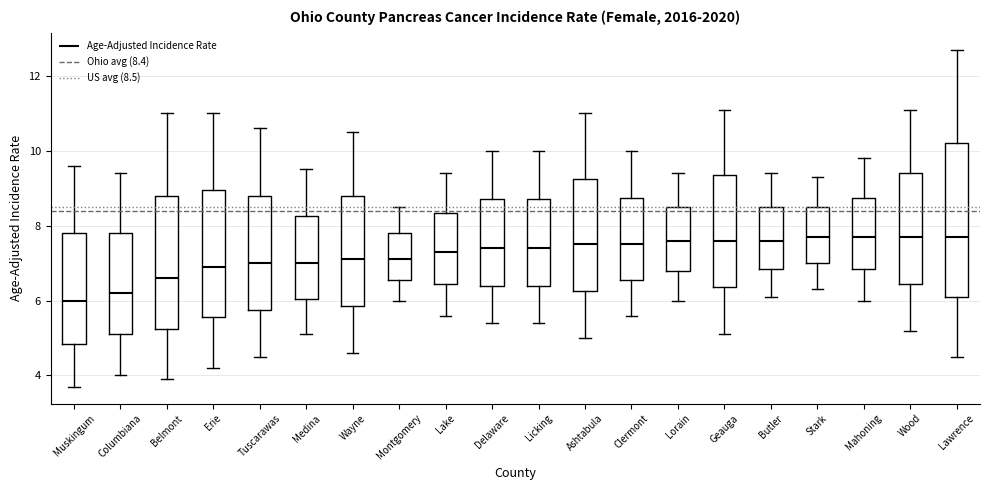

Reading left to right, read every box against the y-axis: the position of its median line, the range the box covers, and the ends of its whiskers. The values are not printed on the chart, so give them approximately, as read against the axis.

Muskingum: median 6.0, box 4.8 to 7.8, whiskers 3.8 to 9.6
Columbiana: median 6.2, box 5.2 to 7.8, whiskers 4.0 to 9.4
Belmont: median 6.6, box 5.2 to 8.8, whiskers 4.0 to 11.0
Erie: median 7.0, box 5.6 to 9.0, whiskers 4.2 to 11.0
Tuscarawas: median 7.0, box 5.8 to 8.8, whiskers 4.6 to 10.6
Medina: median 7.0, box 6.0 to 8.2, whiskers 5.2 to 9.6
Wayne: median 7.2, box 5.8 to 8.8, whiskers 4.6 to 10.6
Montgomery: median 7.2, box 6.6 to 7.8, whiskers 6.0 to 8.6
Lake: median 7.4, box 6.4 to 8.4, whiskers 5.6 to 9.4
Delaware: median 7.4, box 6.4 to 8.8, whiskers 5.4 to 10.0
Licking: median 7.4, box 6.4 to 8.8, whiskers 5.4 to 10.0
Ashtabula: median 7.6, box 6.2 to 9.2, whiskers 5.0 to 11.0
Clermont: median 7.6, box 6.6 to 8.8, whiskers 5.6 to 10.0
Lorain: median 7.6, box 6.8 to 8.6, whiskers 6.0 to 9.4
Geauga: median 7.6, box 6.4 to 9.4, whiskers 5.2 to 11.2
Butler: median 7.6, box 6.8 to 8.6, whiskers 6.2 to 9.4
Stark: median 7.8, box 7.0 to 8.6, whiskers 6.4 to 9.4
Mahoning: median 7.8, box 6.8 to 8.8, whiskers 6.0 to 9.8
Wood: median 7.8, box 6.4 to 9.4, whiskers 5.2 to 11.2
Lawrence: median 7.8, box 6.2 to 10.2, whiskers 4.6 to 12.8